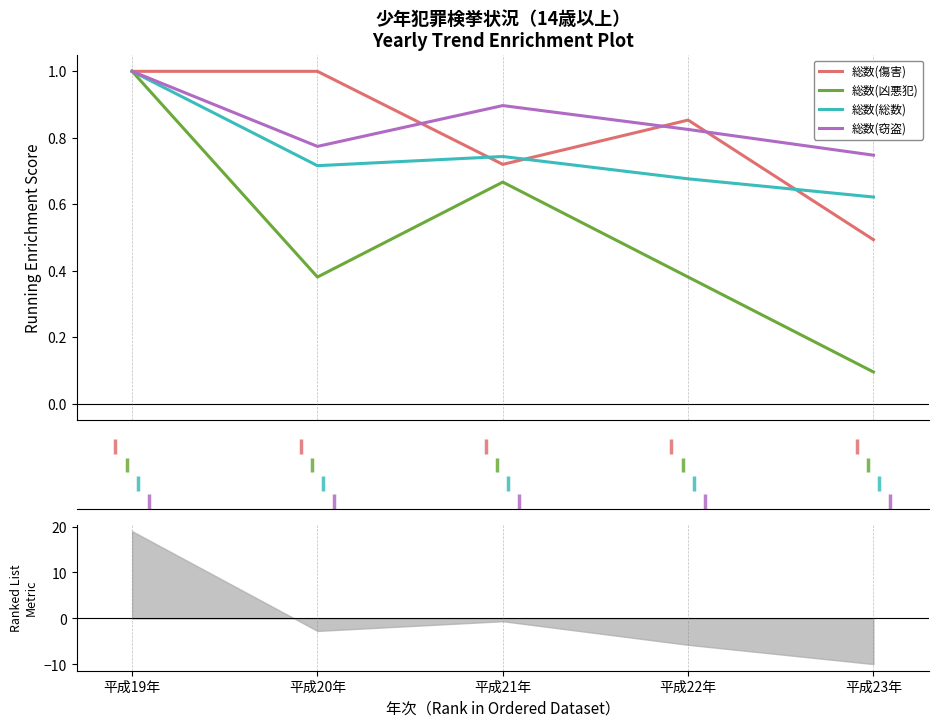

Where is 総数(凶悪犯) nearest to the value 0?

平成23年